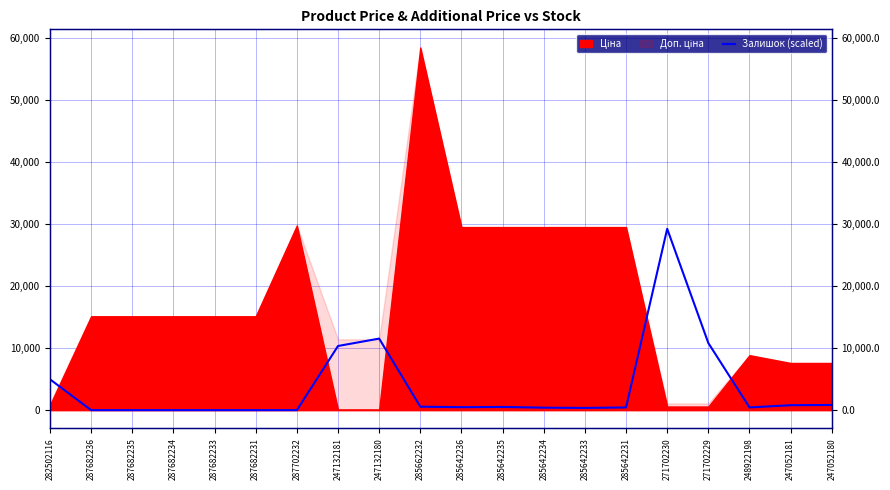

Which label corresponds to the smallest value in the chart?

287682236